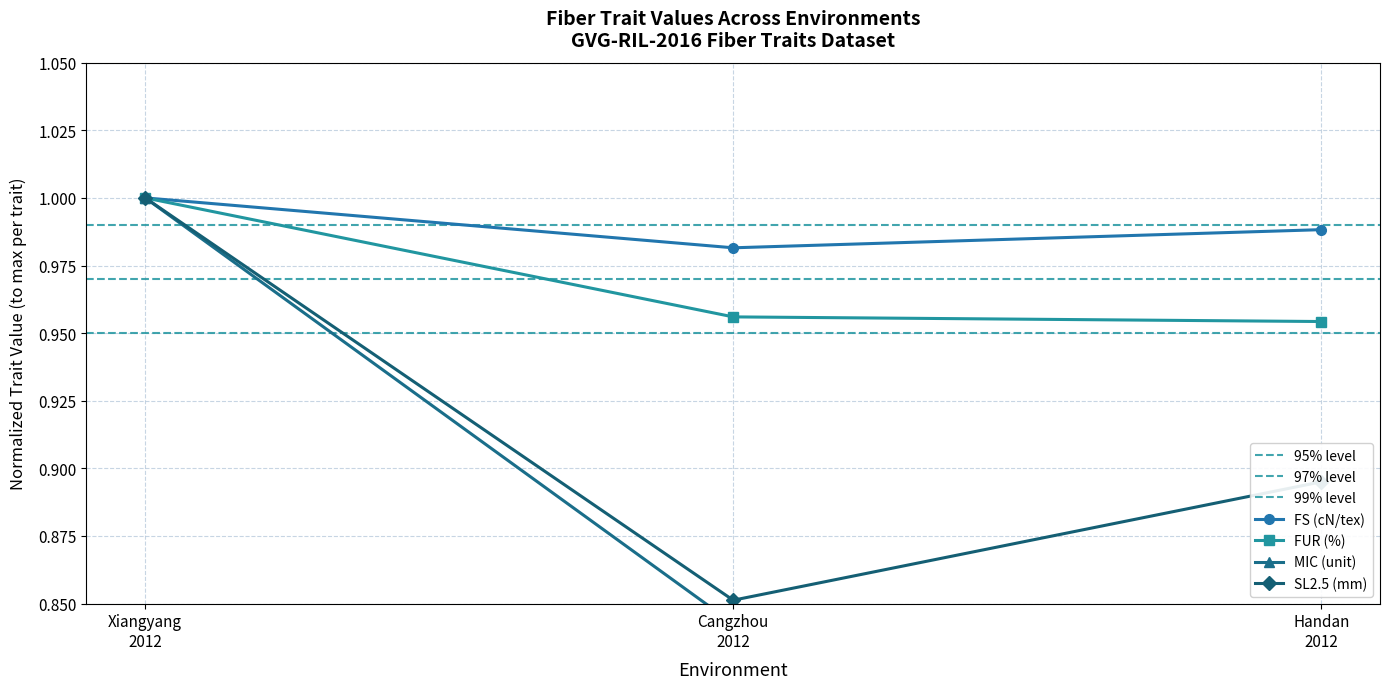

At which category is the sum across all series the highest?

Xiangyang
2012